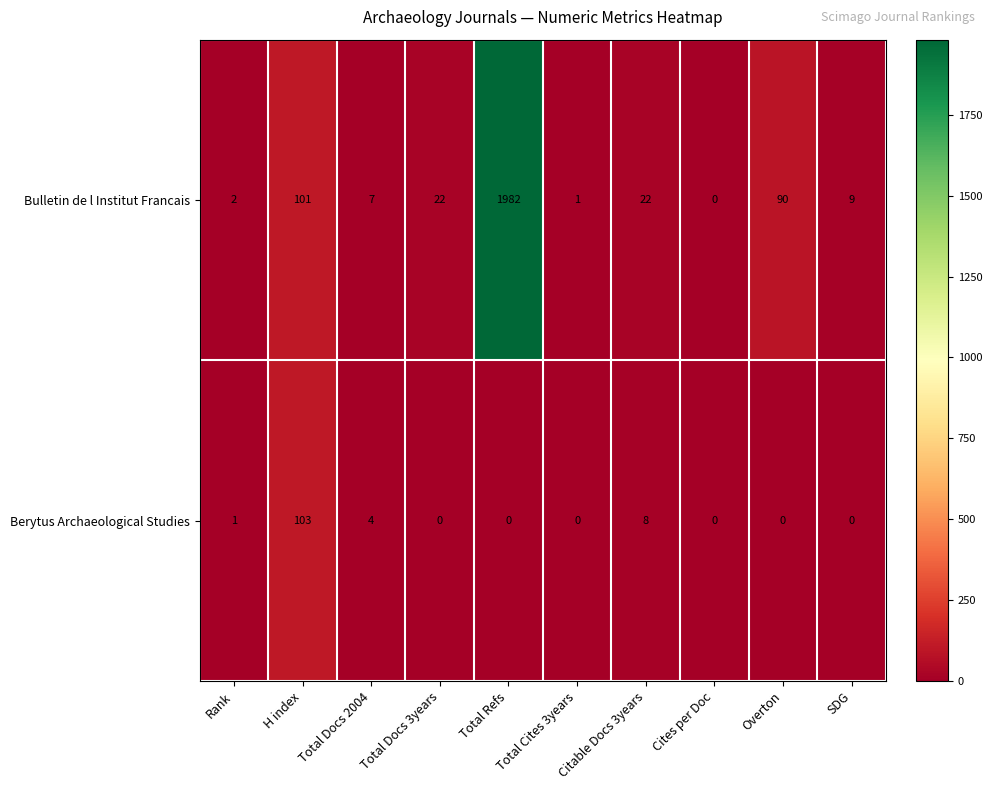

The Bulletin de l Institut Francais series shows 101 at H index. True or false?

True